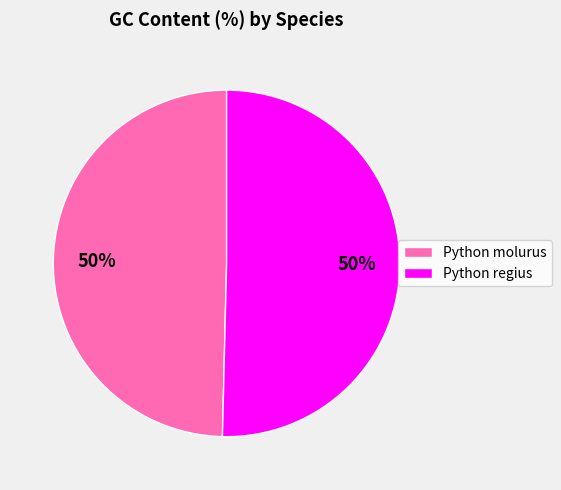

The Python molurus slice represents 58% of the pie. True or false?

False